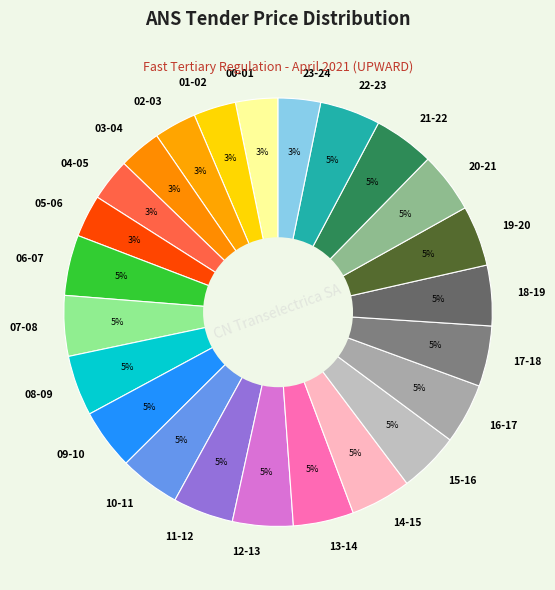

Does 19-20 represent more than half of the total?

No